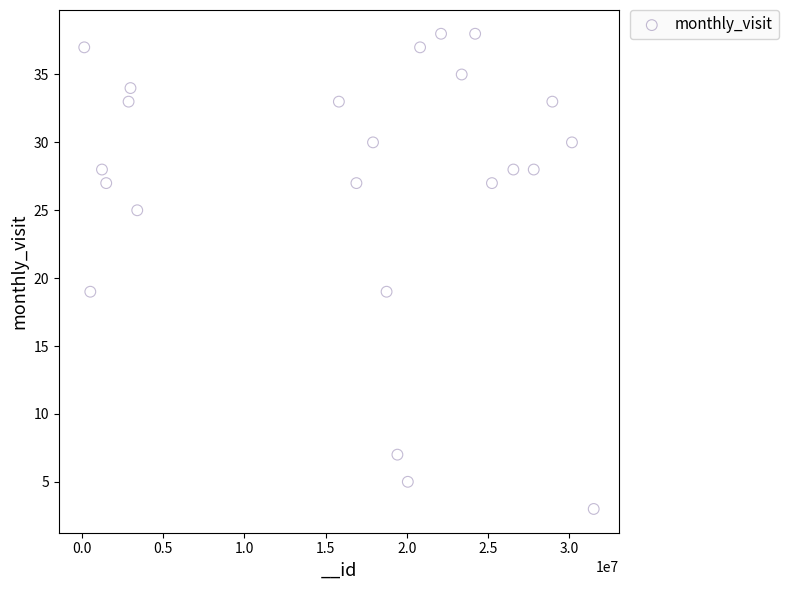

What is the range of X values (max minus min)?

31371350